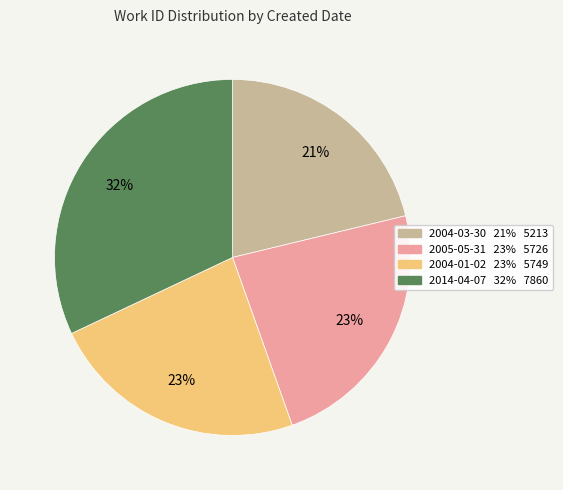

What is the ratio of the value at 2004-03-30 to the value at 2014-04-07?

0.7